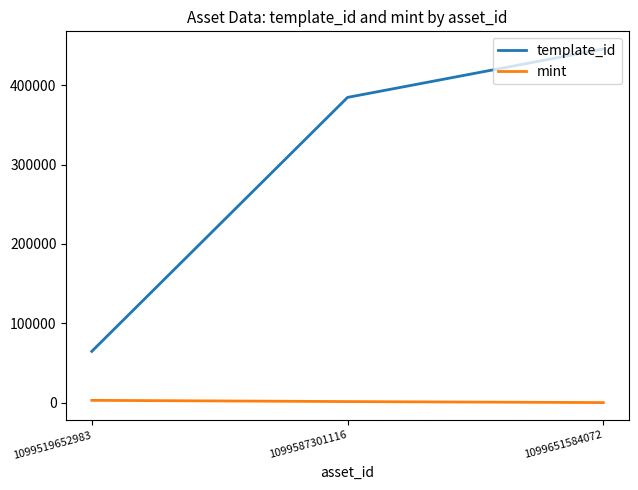

True or false: mint has a value of 2950 at 1099519652983.

True